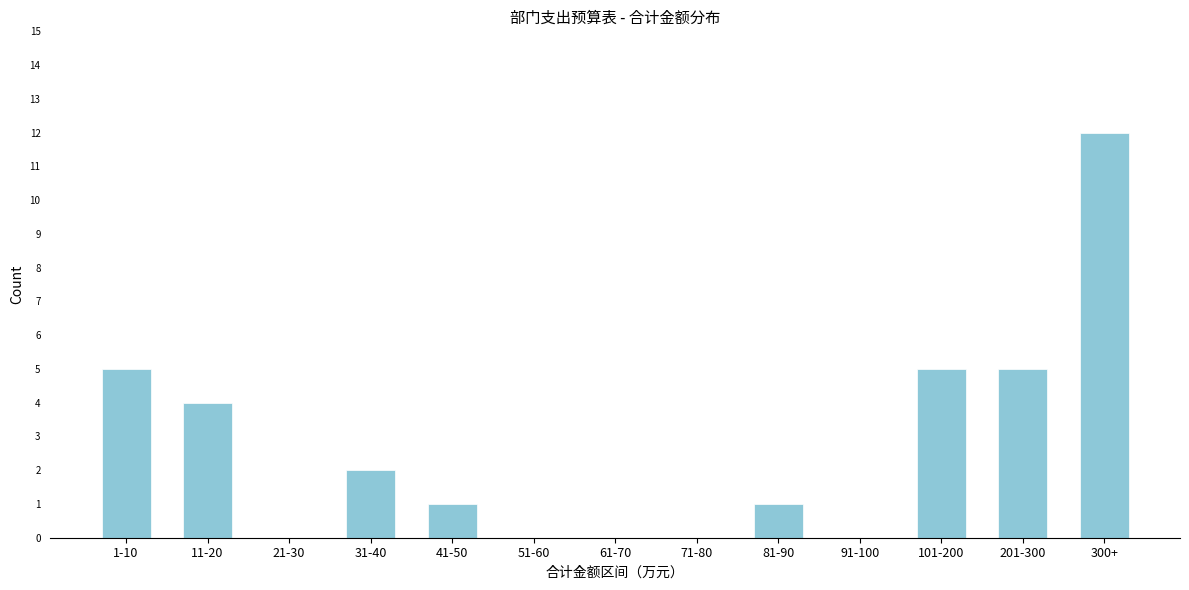

Reading left to right, extract all data points from this chart.

1-10=5	11-20=4	21-30=0	31-40=2	41-50=1	51-60=0	61-70=0	71-80=0	81-90=1	91-100=0	101-200=5	201-300=5	300+=12